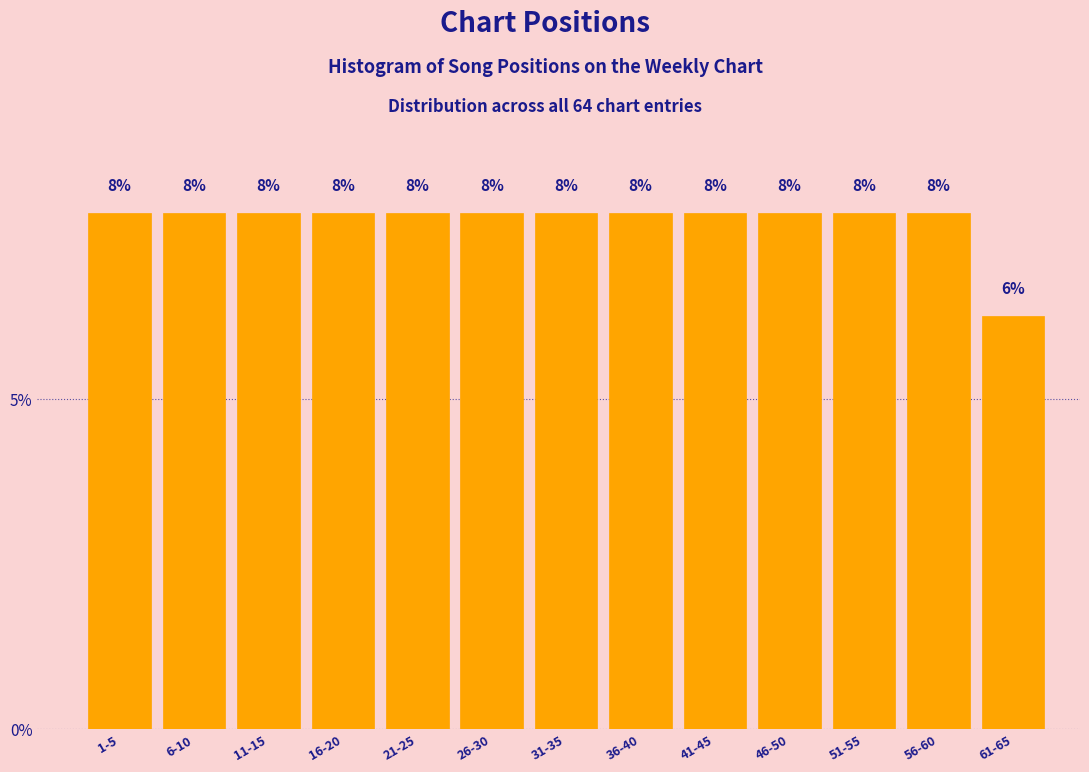

How many bars are there in total?

13